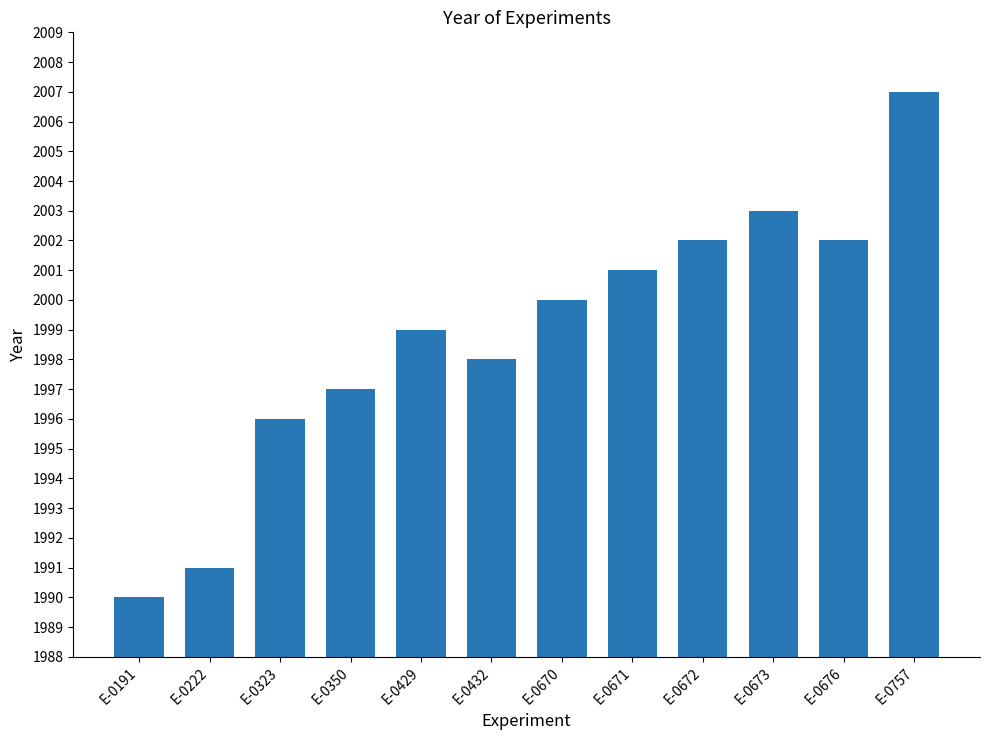

Which category has the highest value across all series?

E-0757